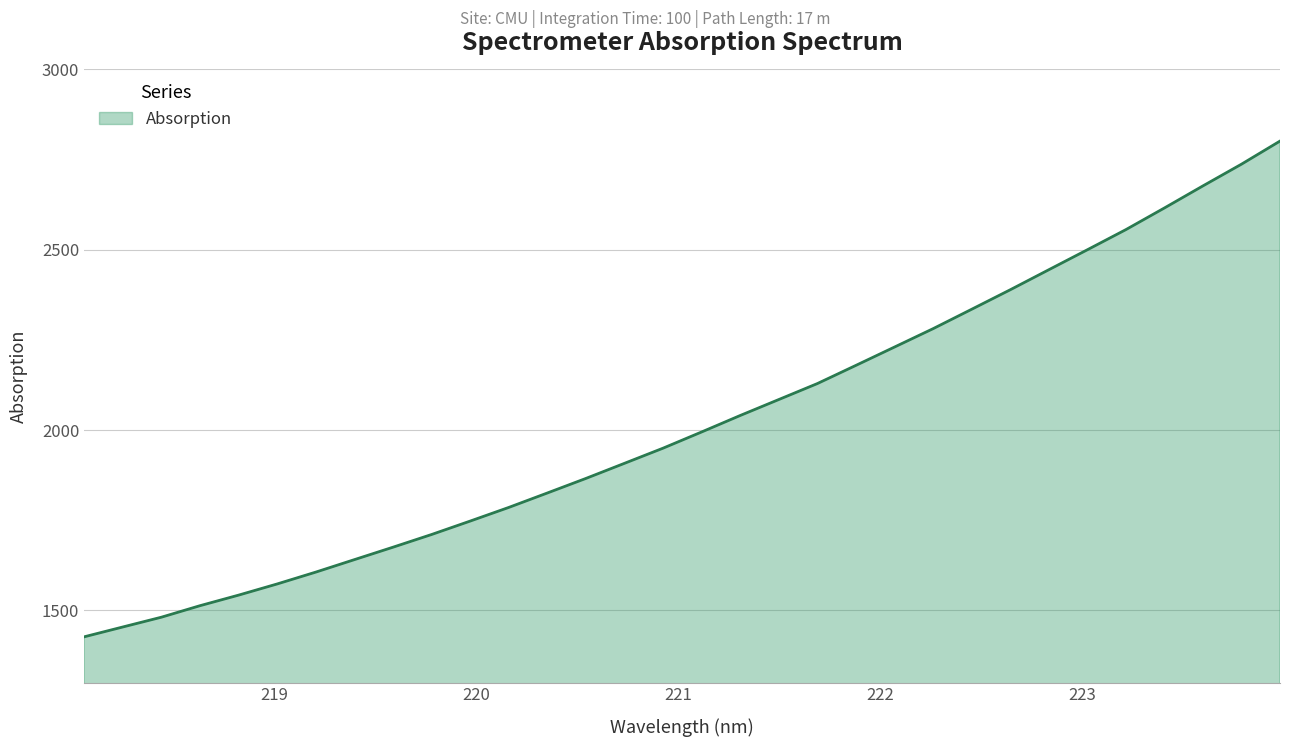

What is the greatest value displayed?

2801.4